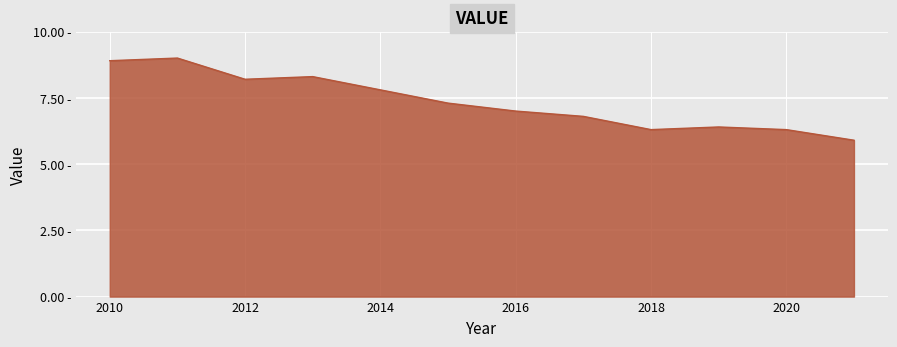

Does the chart have visible grid lines?

Yes